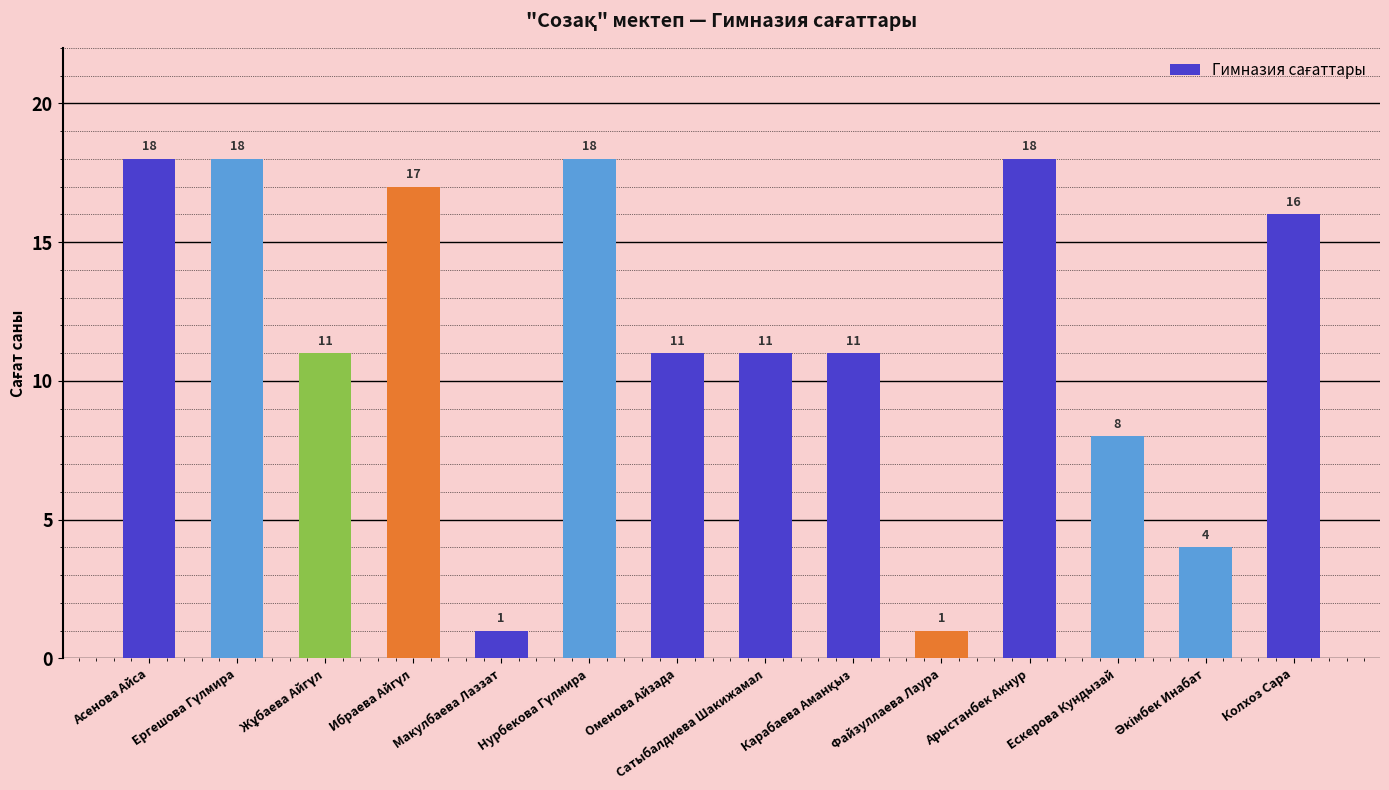

What is the value of the 14th bar from the left?

16